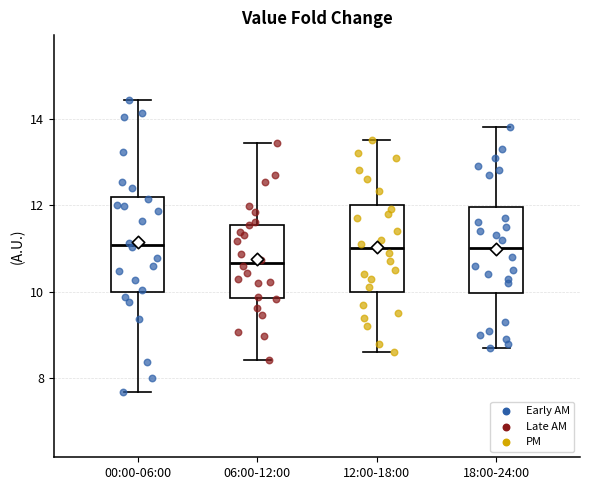

Where is the upper edge of the box for 06:00-12:00 on the y-axis? The values are not printed on the chart, so give them approximately, as read against the axis.

11.6